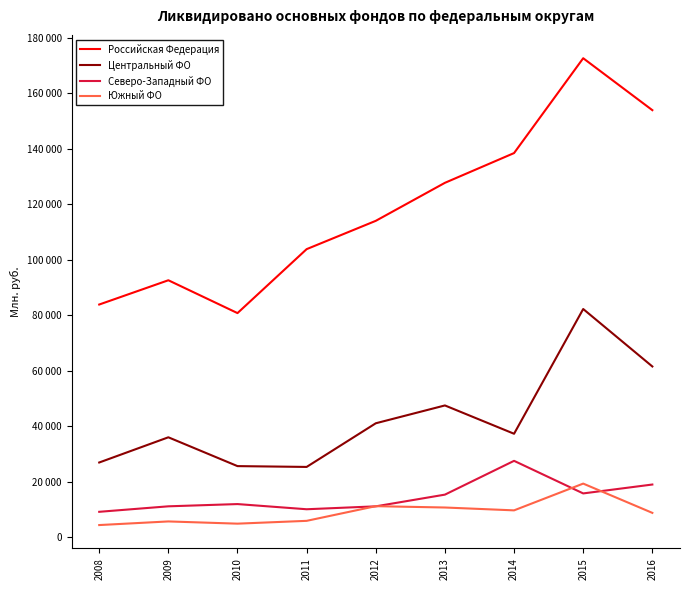

Rank the categories by Южный ФО value from lowest to highest.

2008, 2010, 2009, 2011, 2016, 2014, 2013, 2012, 2015